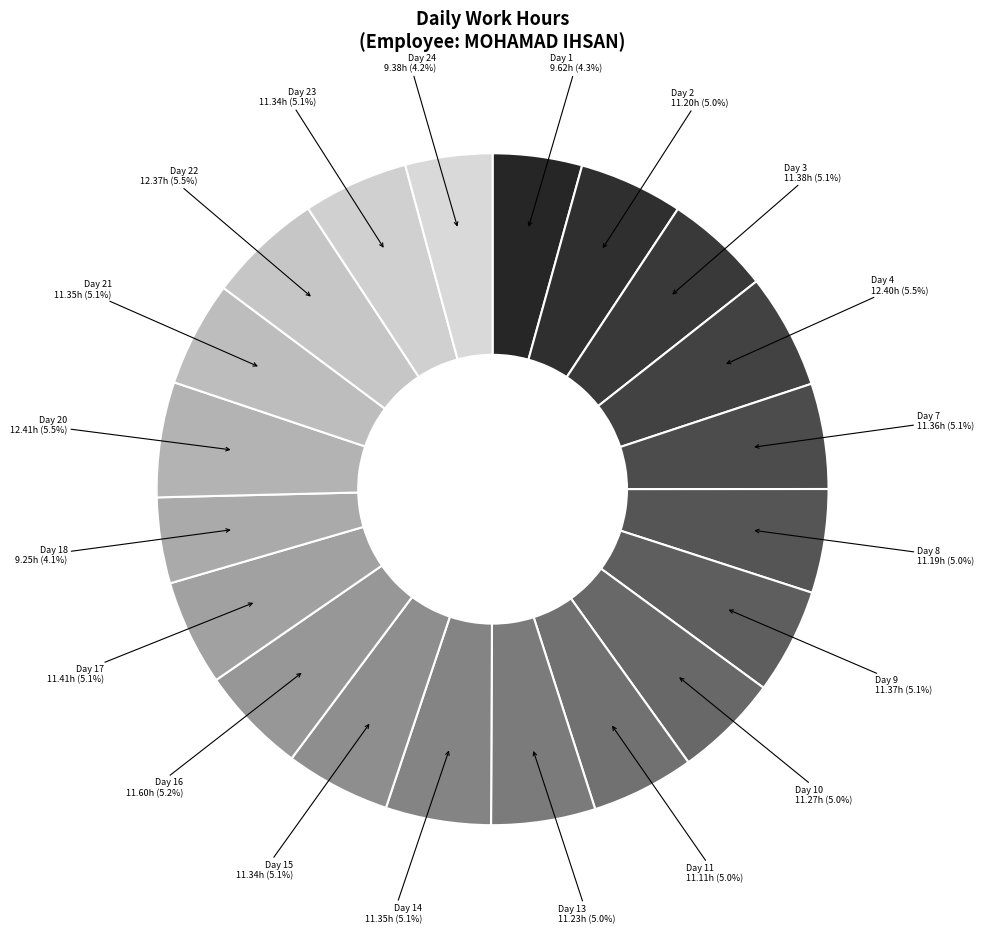

To the nearest percent, what portion does Day 4 represent?

6%